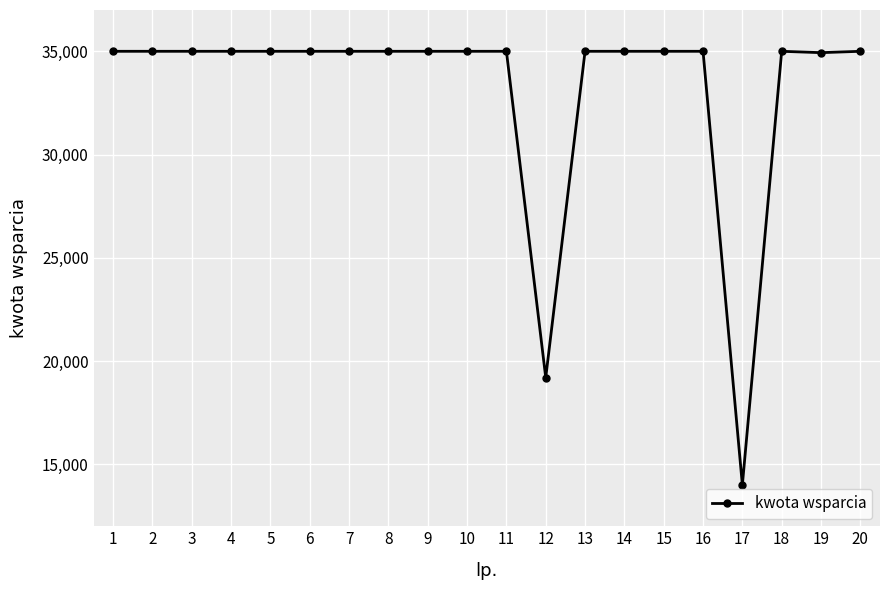

What is the value of the 14th point from the left?

35000